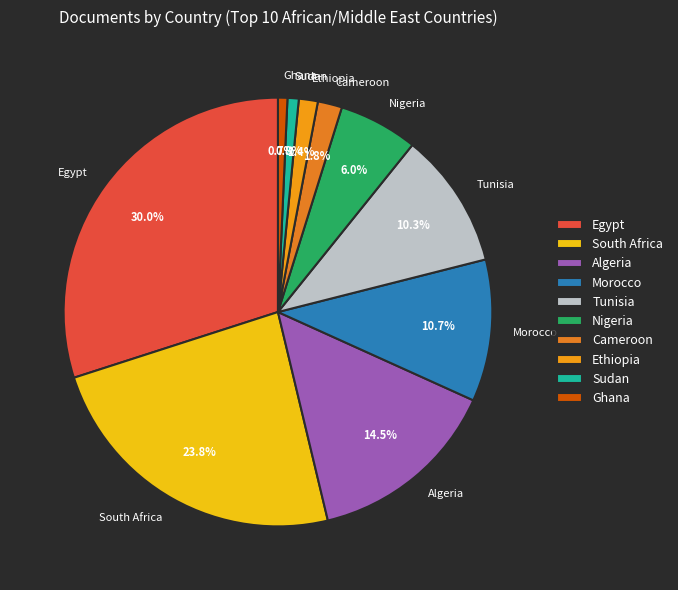

The Cameroon slice represents 11% of the pie. True or false?

False